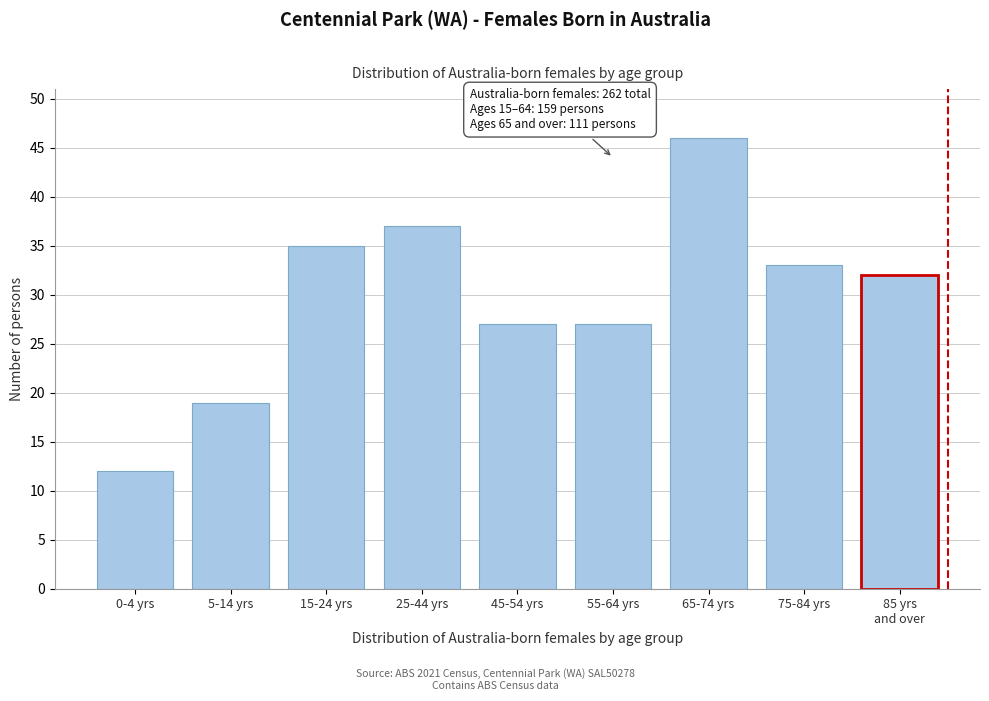

Reading right to left, extract all data points from this chart.

32	33	46	27	27	37	35	19	12